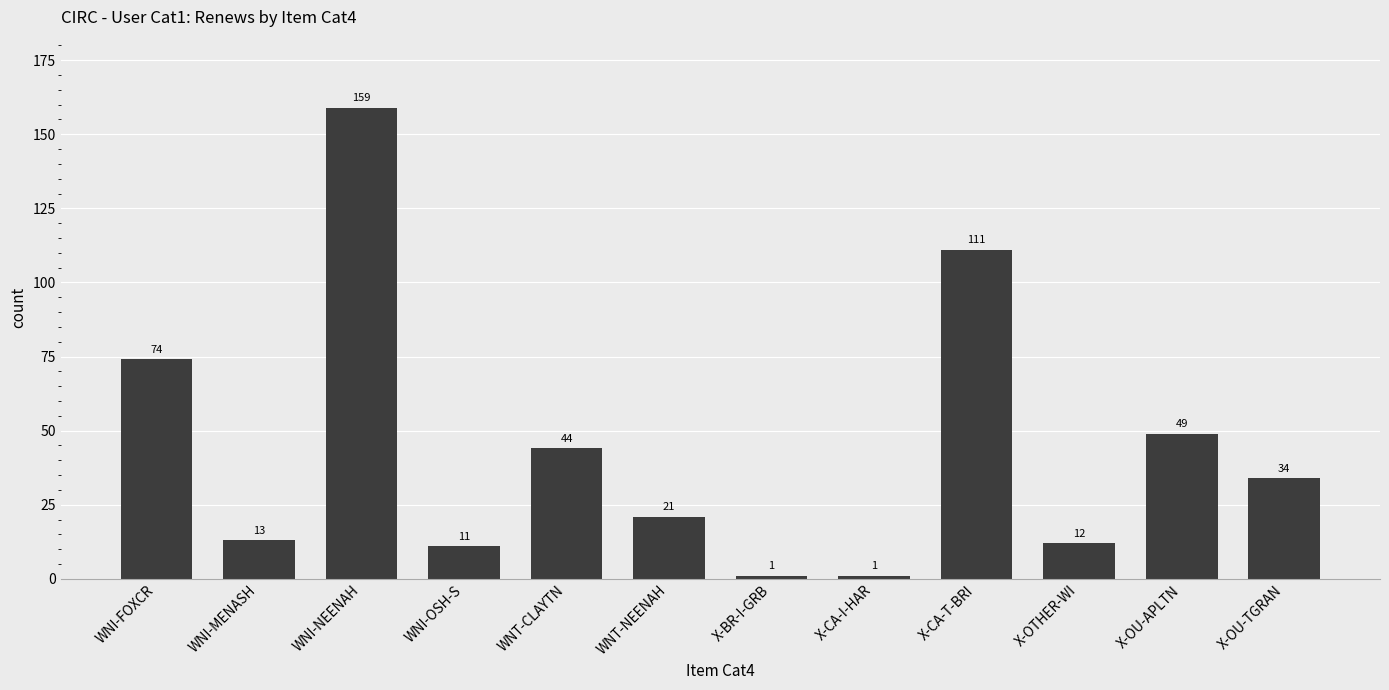

Are the bars grouped side by side (vs. stacked)?

No